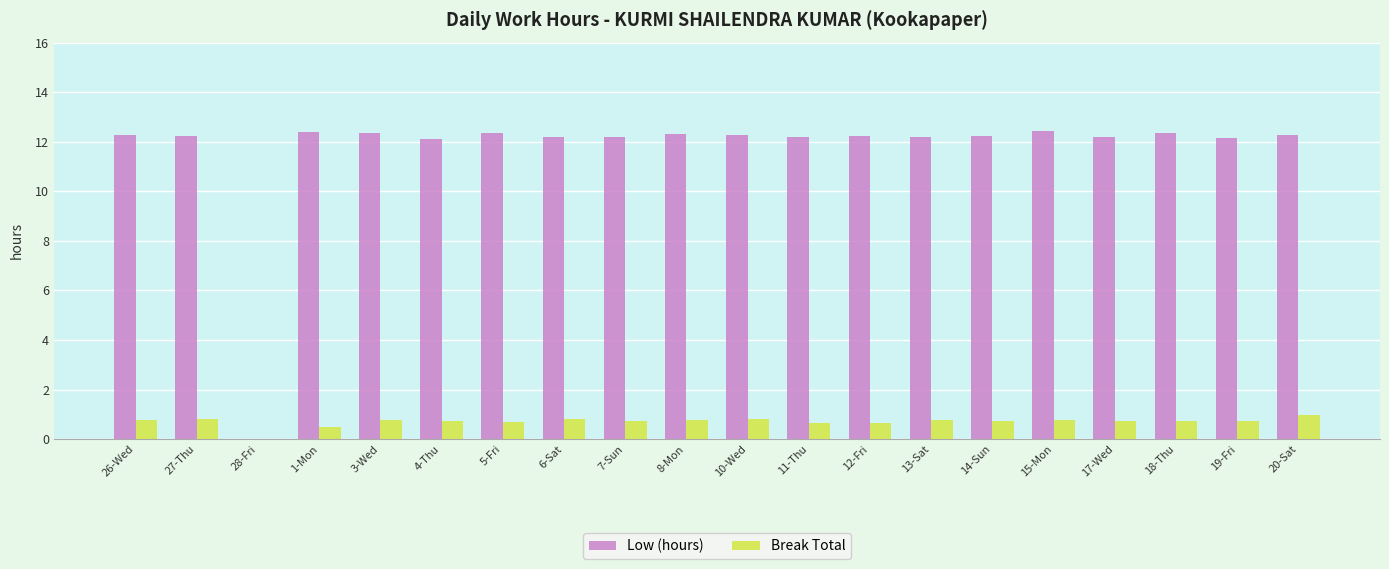

What is the sum of the Low (hours) values at 27-Thu and 20-Sat?

24.5